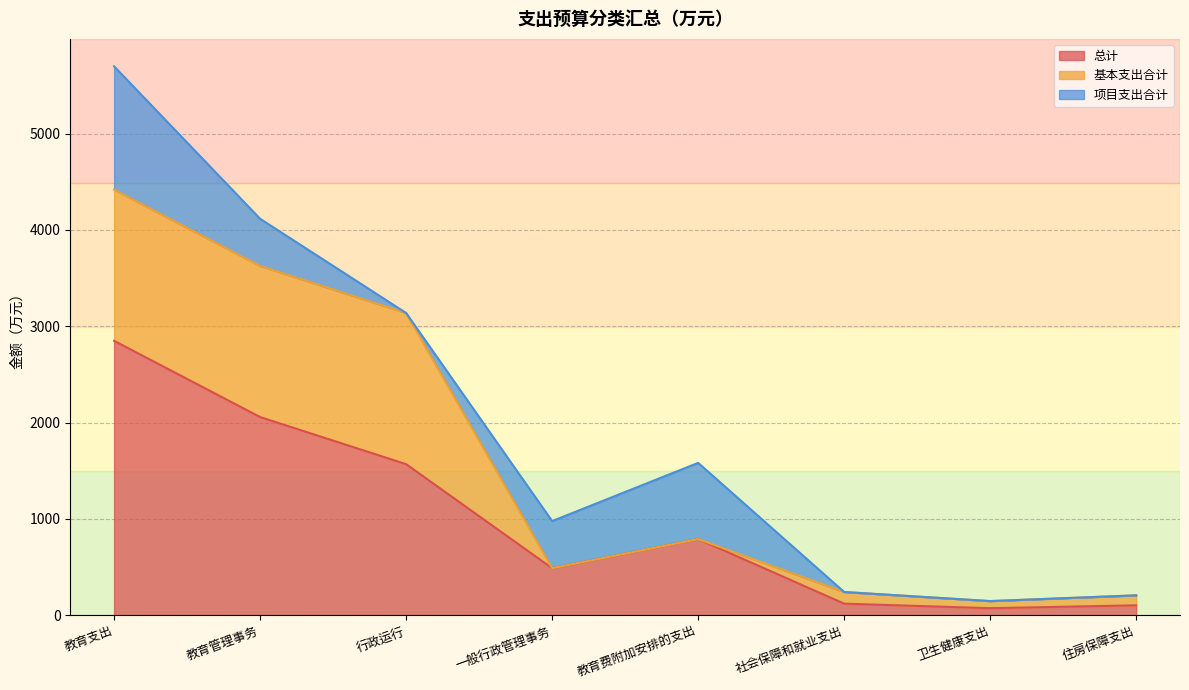

How many interior local valleys does the 总计 series have?

2